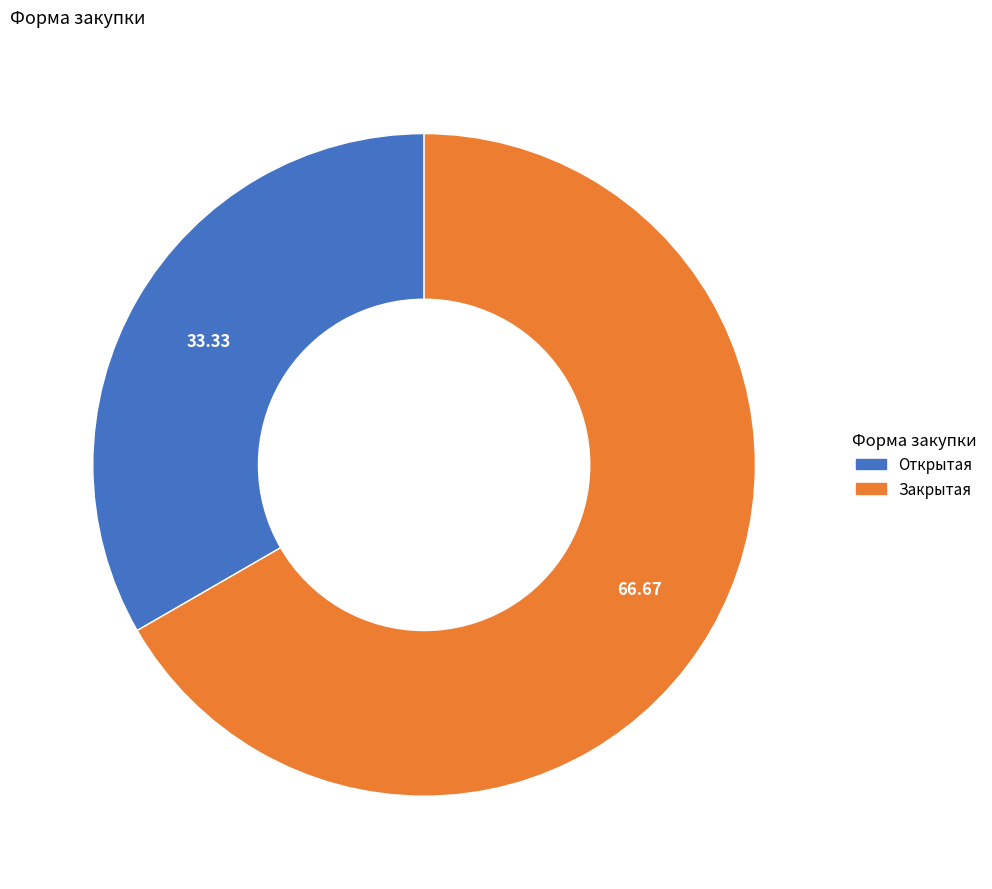

Rank the categories by value from lowest to highest.

Открытая, Закрытая